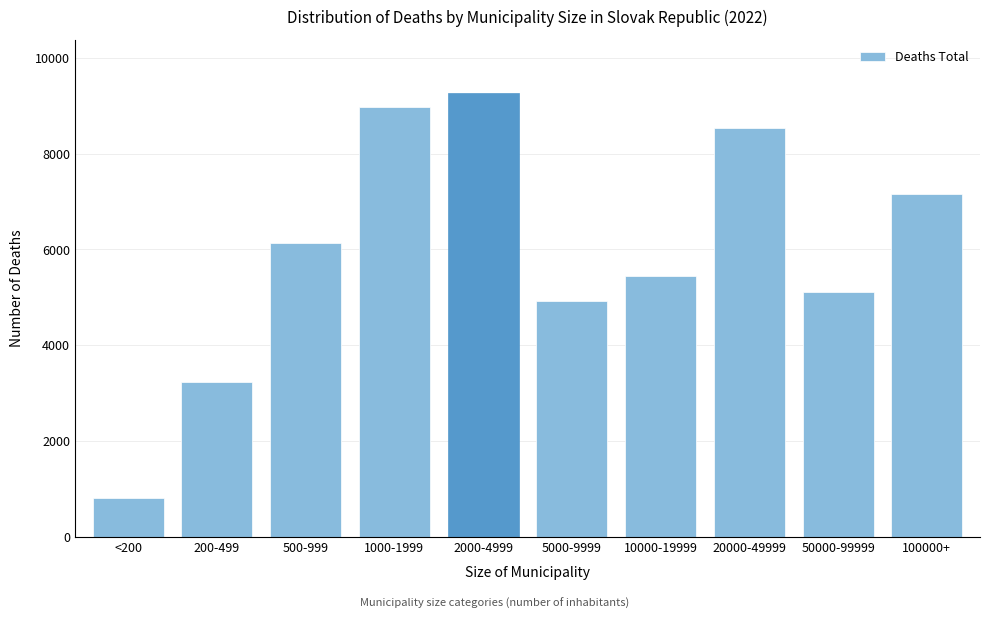

Reading left to right, extract all data points from this chart.

811	3242	6138	8968	9264	4927	5438	8530	5109	7156